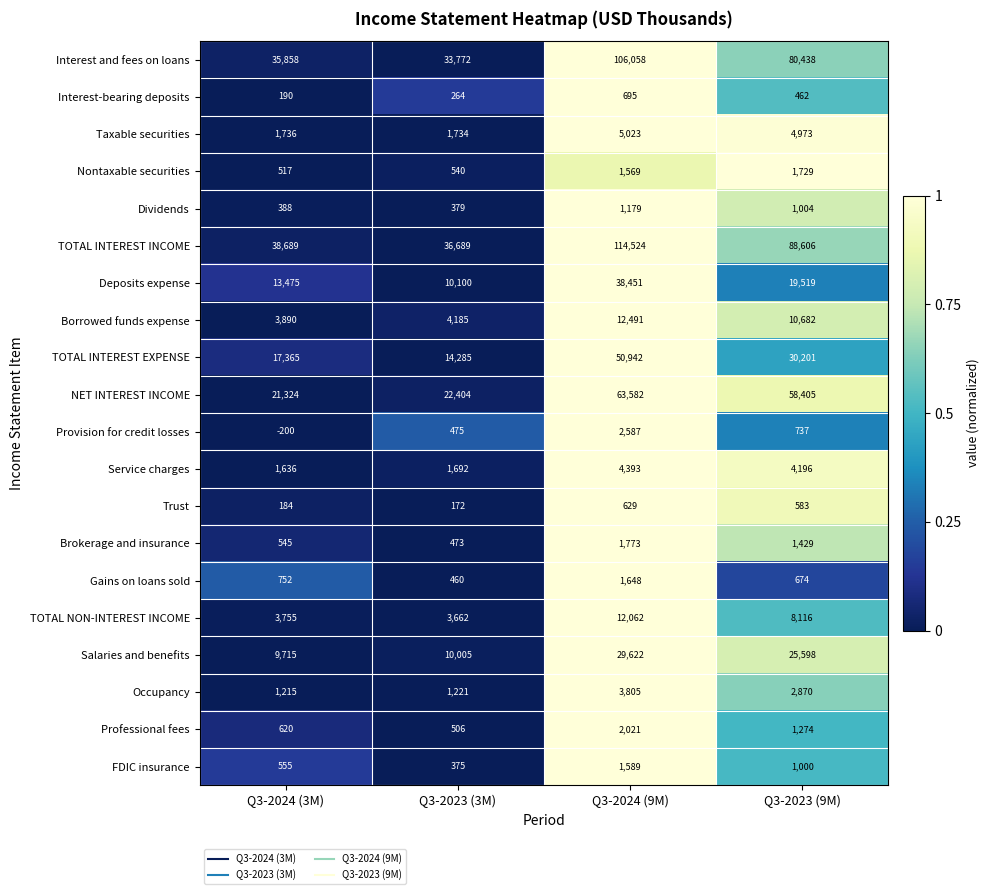

What is the maximum value shown in the chart?

114524